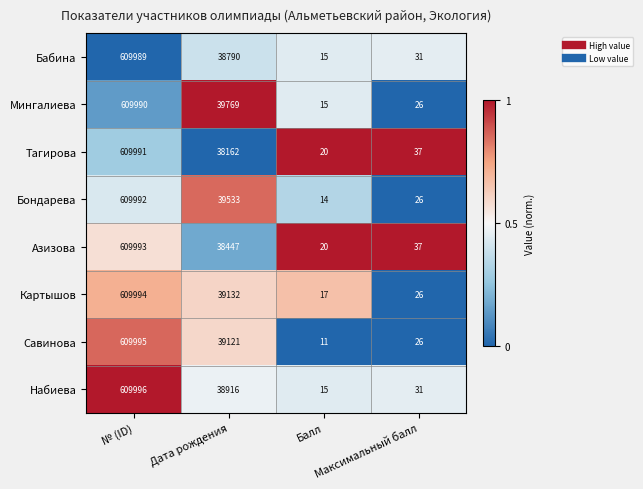

What is the minimum value for Тагирова?

20